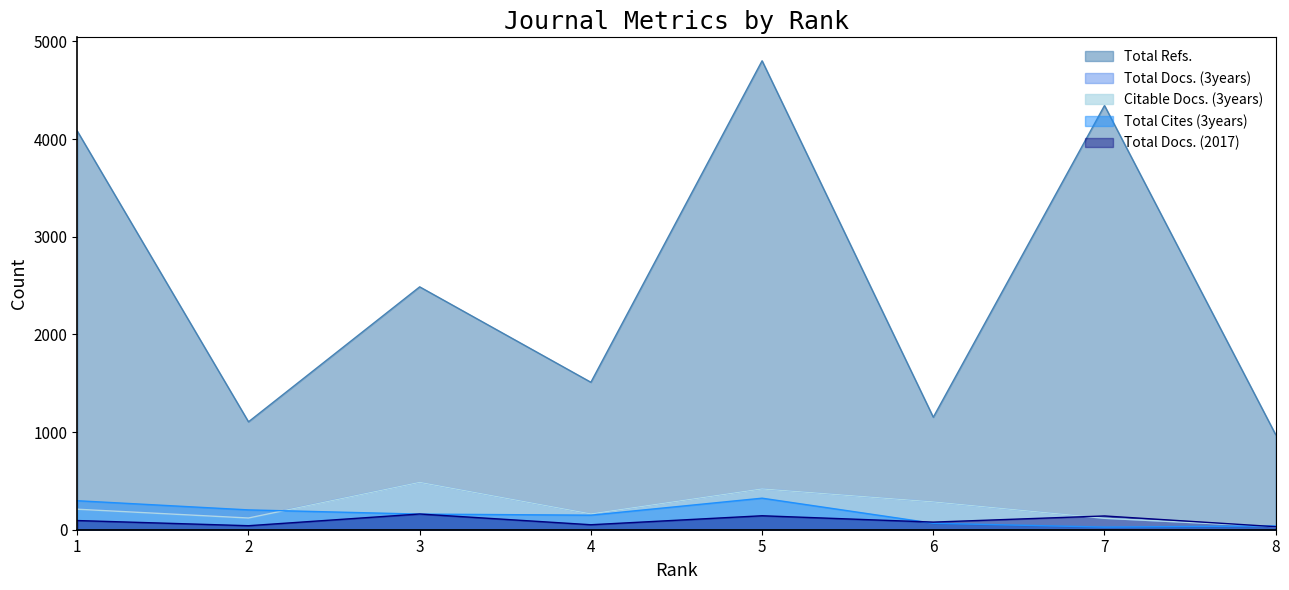

True or false: Total Docs. (2017) has a value of 41 at 5.

False